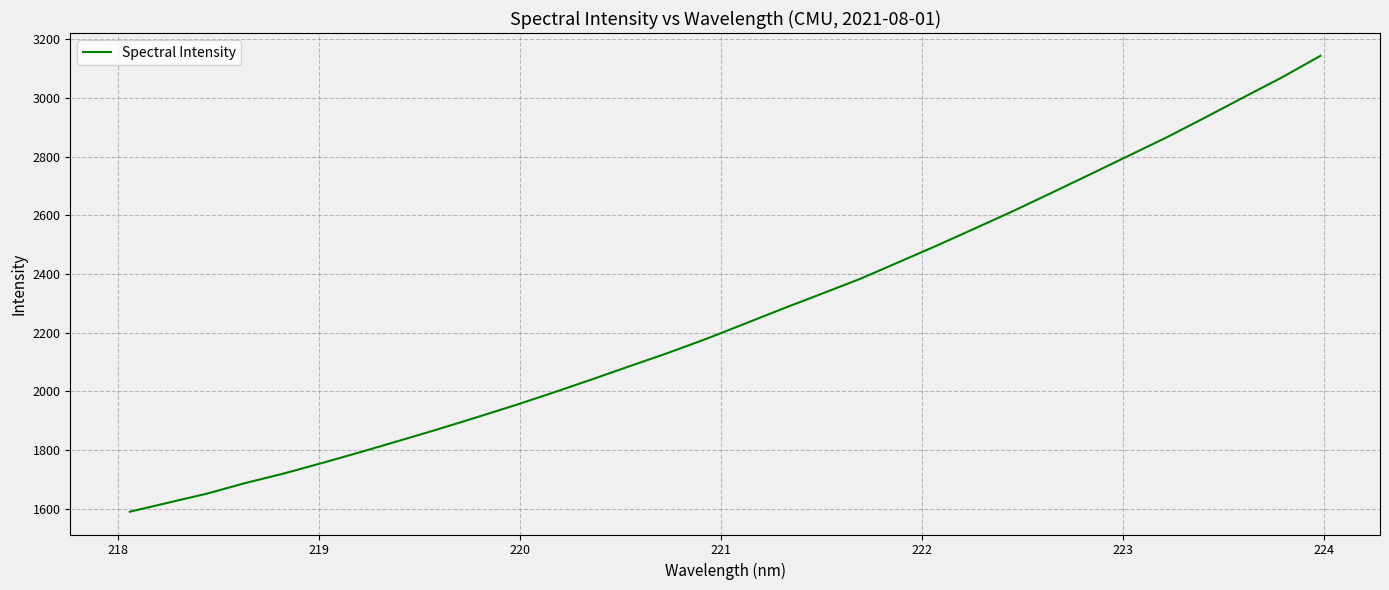

What is the smallest value displayed?

1589.2